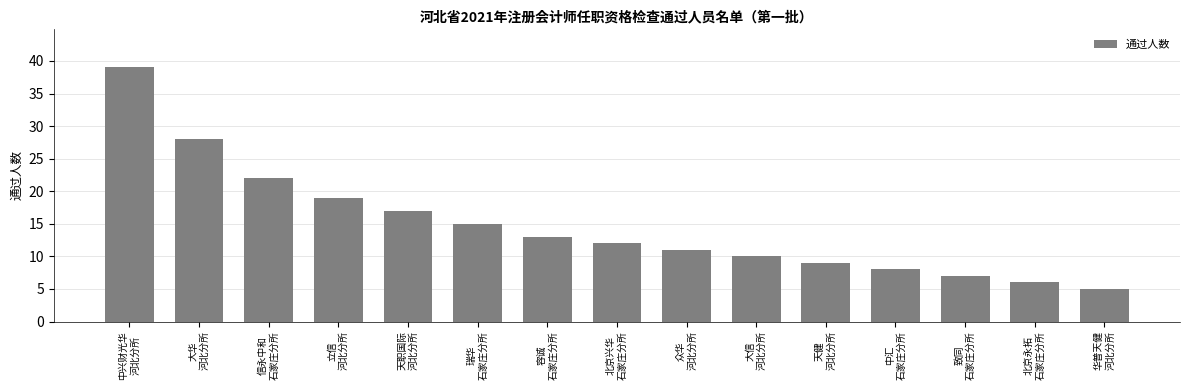

What is the ratio of the value at 众华
河北分所 to the value at 中兴财光华
河北分所?

0.3